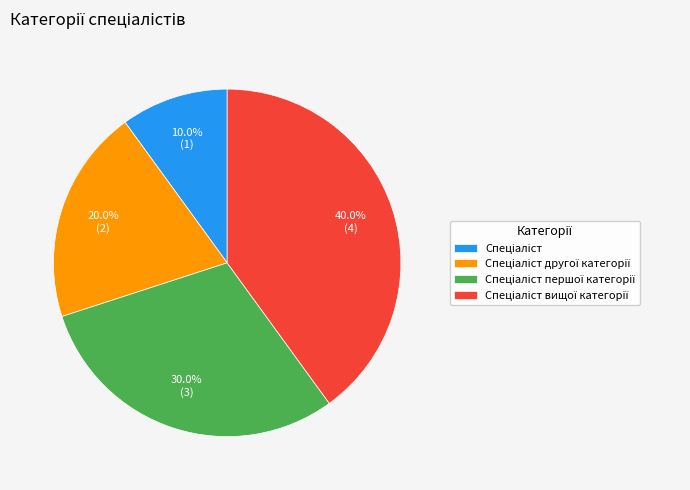

Does any single category account for the majority?

No